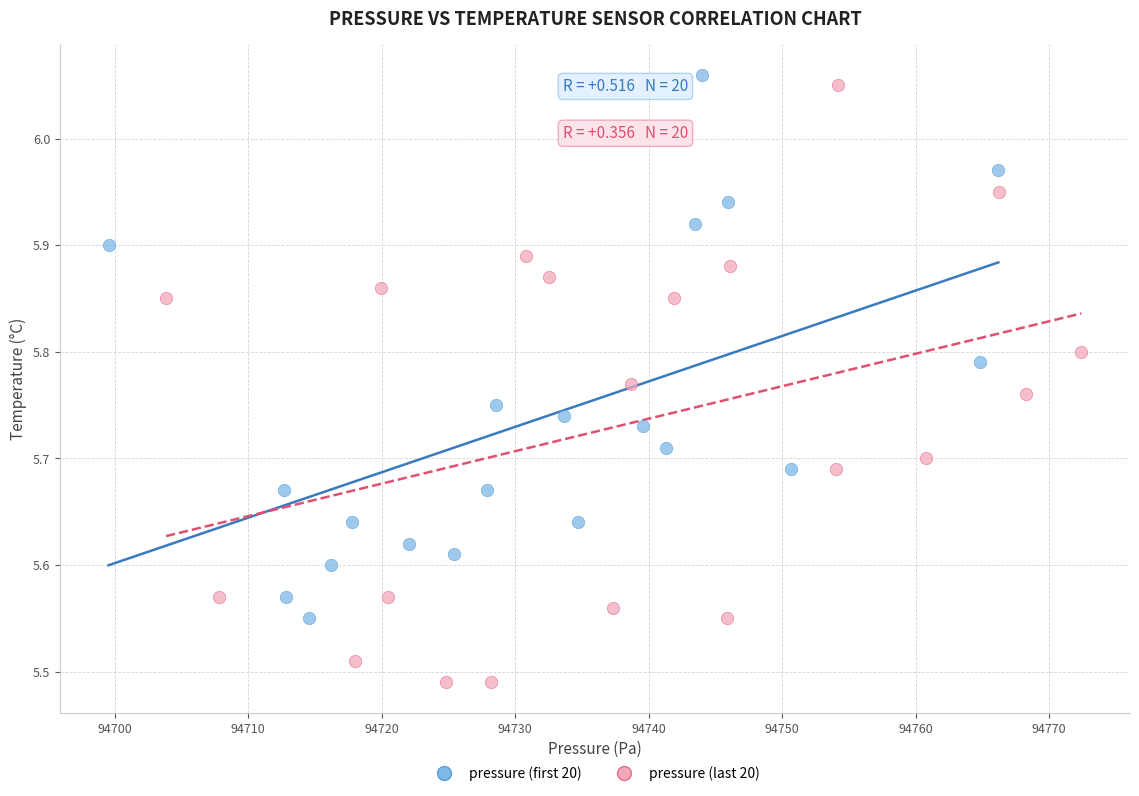

Which series contains the lowest Y value?

pressure (last 20)